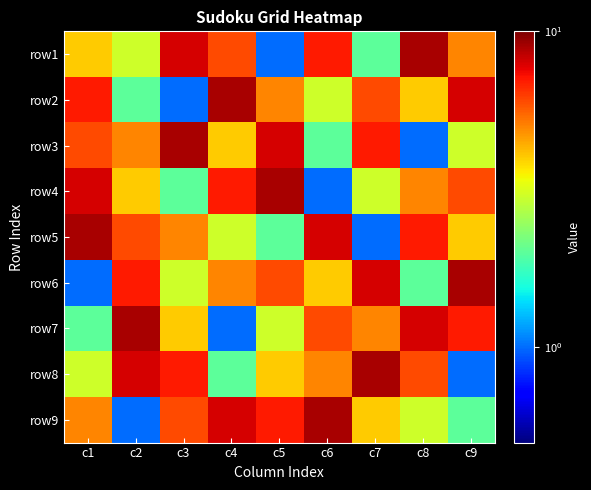

At c4, list the series in order from smallest to largest.

row7, row8, row5, row3, row6, row1, row4, row9, row2